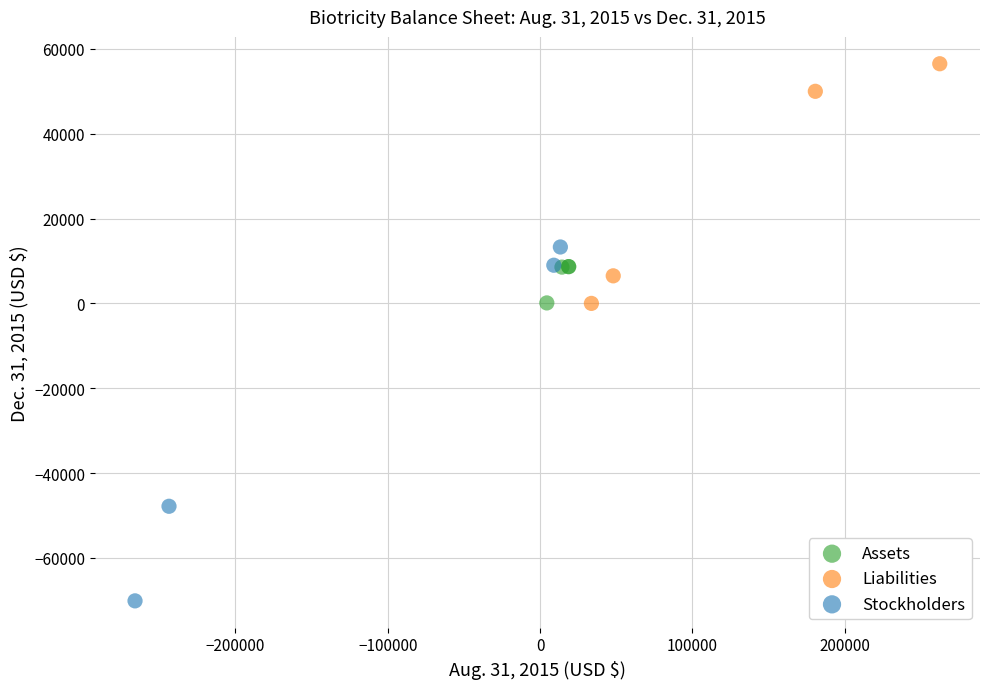

What are all the series names shown in the legend?

Assets, Liabilities, Stockholders